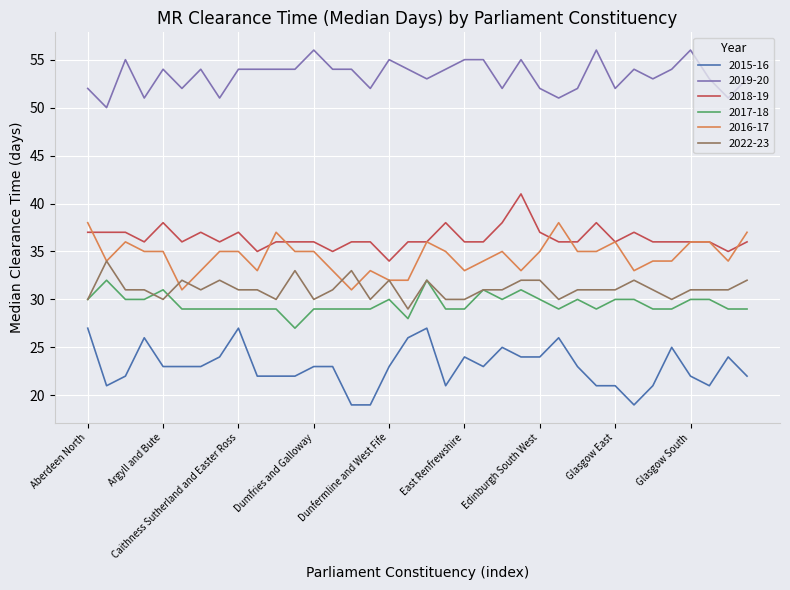

True or false: 2019-20 and 2022-23 intersect in this chart.

False